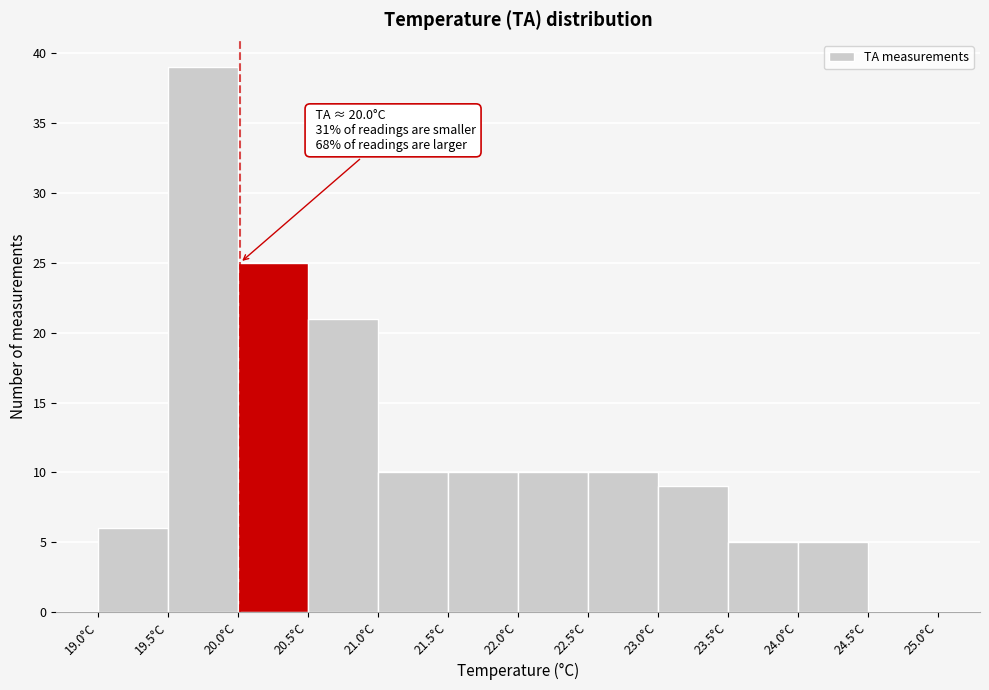

Which range on the x-axis has the tallest bar?

19.5 to 20.0